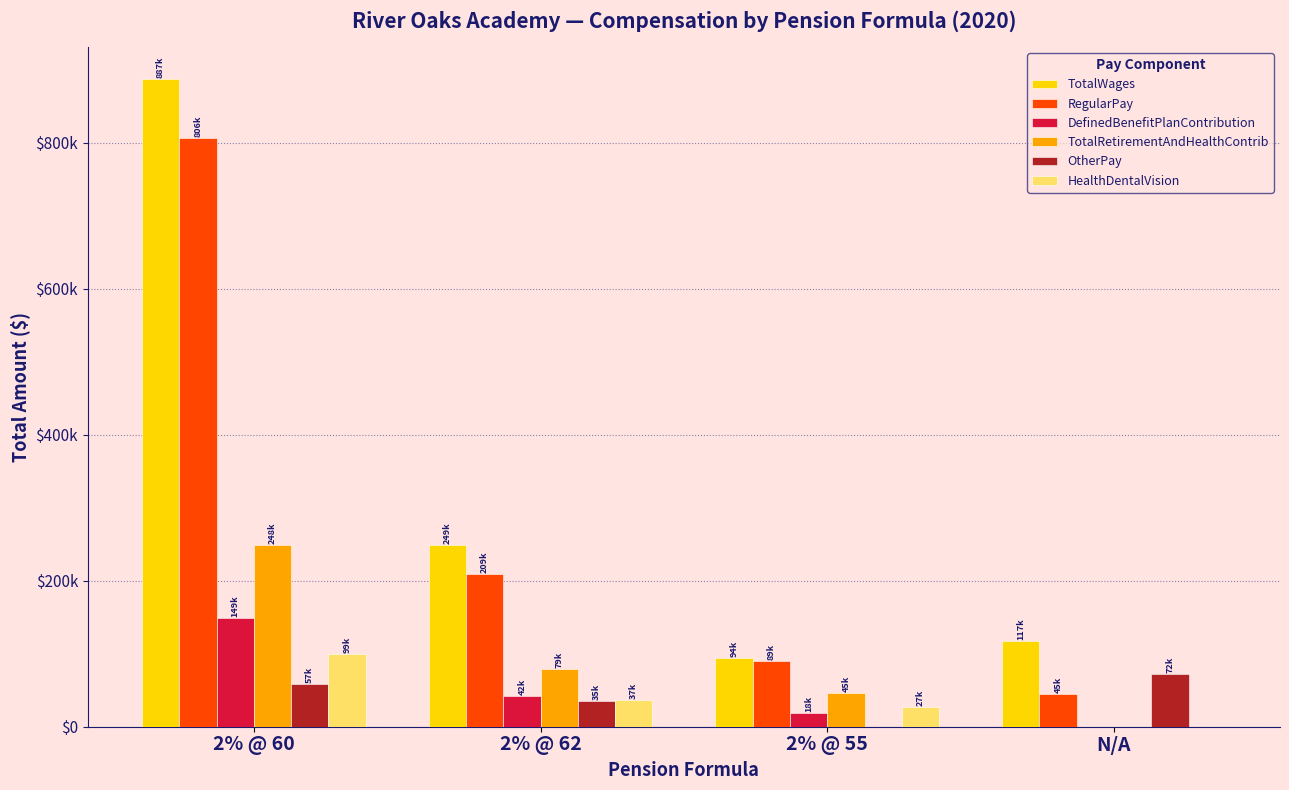

What are all the series names shown in the legend?

TotalWages, RegularPay, DefinedBenefitPlanContribution, TotalRetirementAndHealthContrib, OtherPay, HealthDentalVision